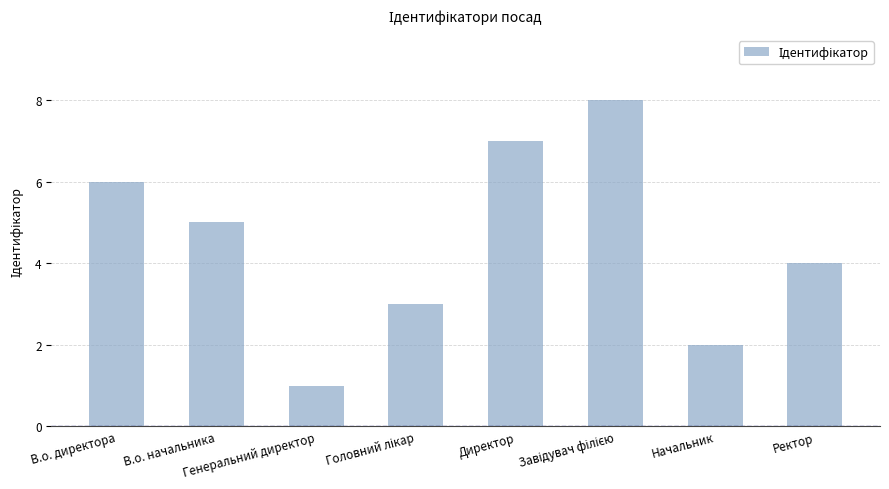

What is the difference between the values at В.о. начальника and В.о. директора?

1